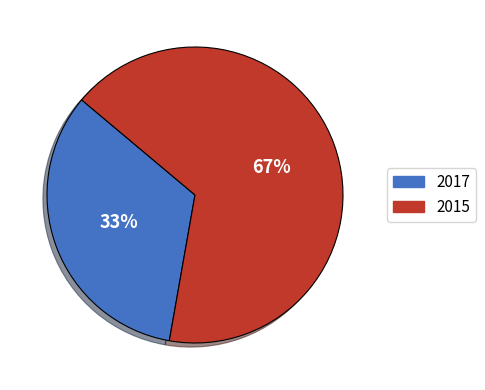

To the nearest percent, what portion does 2015 represent?

67%